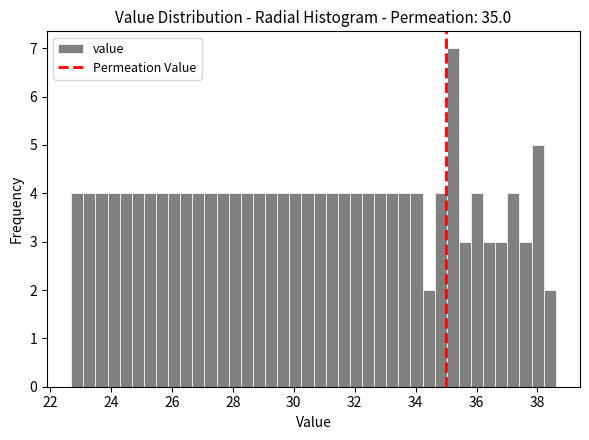

Read against the x-axis, roughly where is the centre of the tallest bar?

35.2